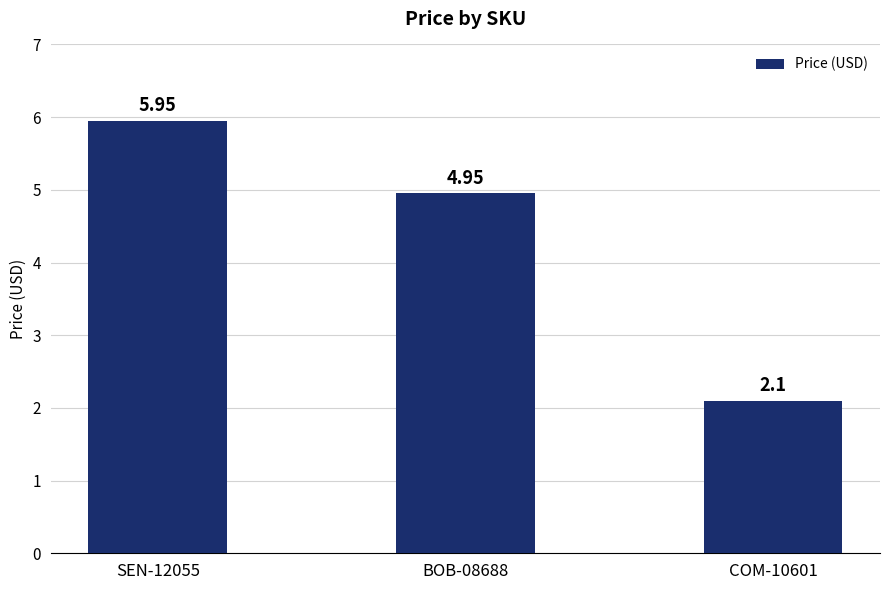

Approximately how many times larger is the value at BOB-08688 compared to SEN-12055?

0.8